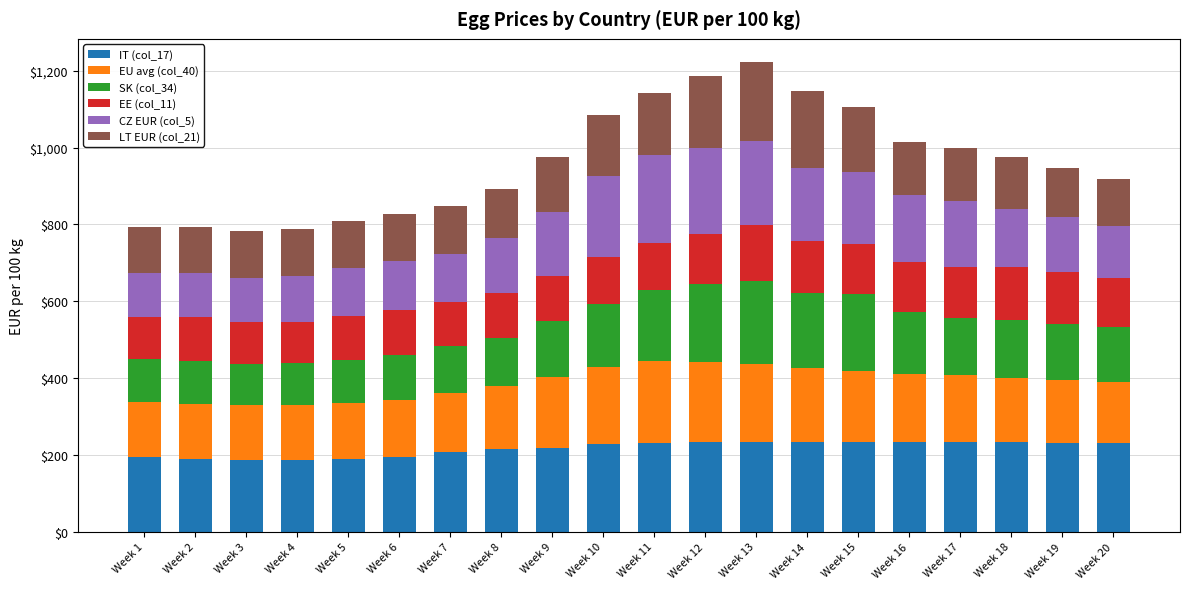

What is the sum of the IT (col_17) values at Week 2 and Week 17?

424.6